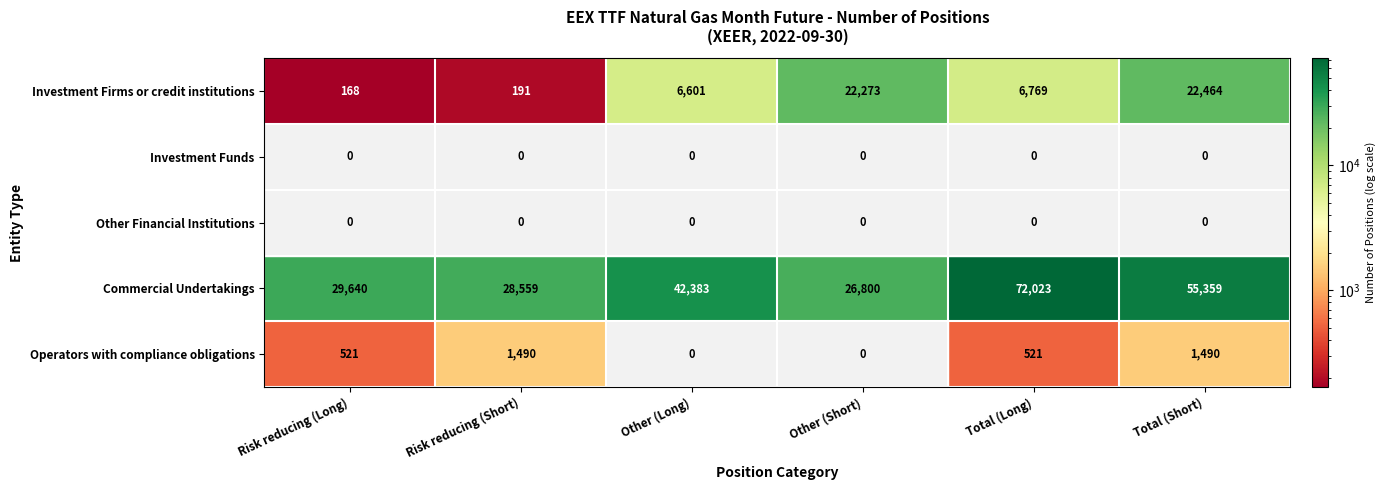

Is the value of Investment Firms or credit institutions at Total (Short) greater than the value of Investment Funds at Risk reducing (Short)?

Yes